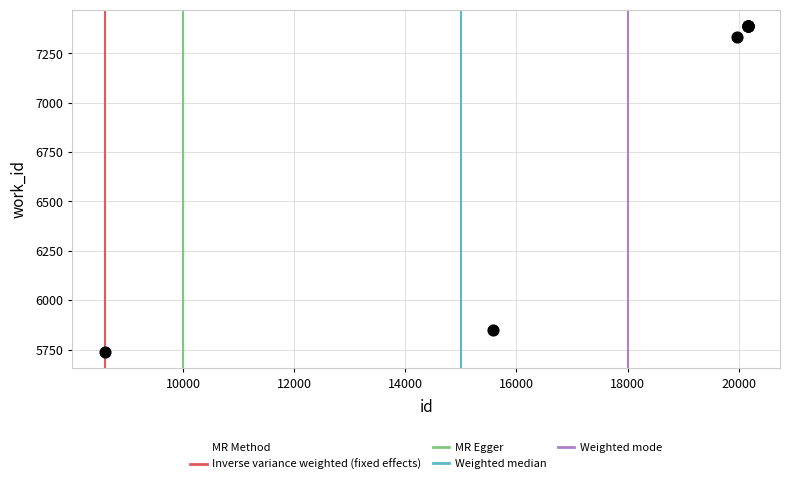

What Y value in the scatter plot is closest to 6562?

5850